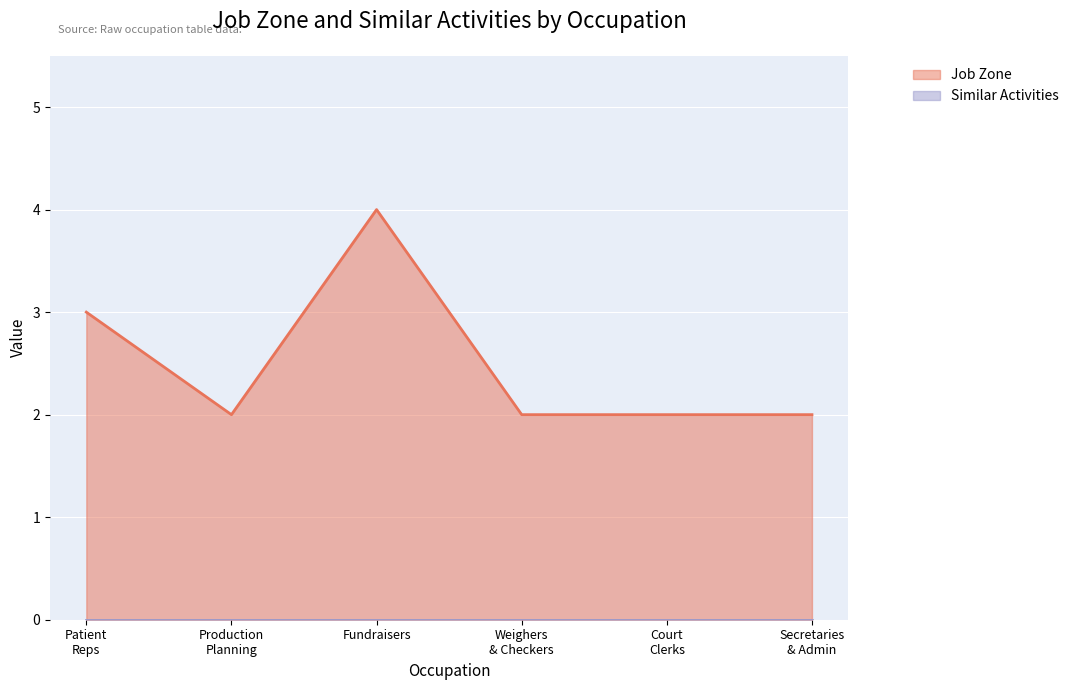

At which category does the chart reach its peak across all series?

Fundraisers